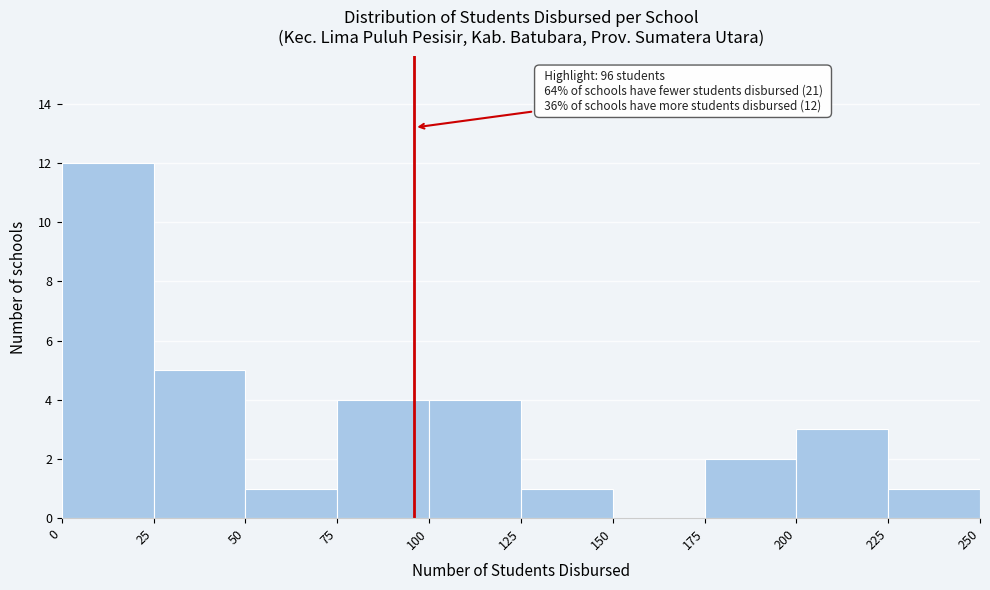

Which range on the x-axis has the tallest bar?

0 to 25